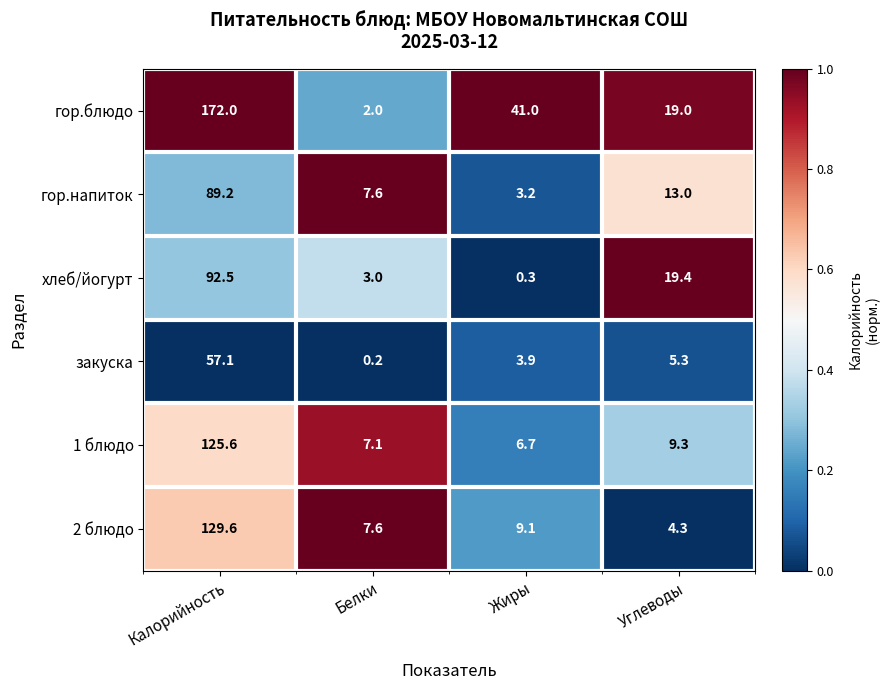

At which category does the chart reach its peak across all series?

Калорийность